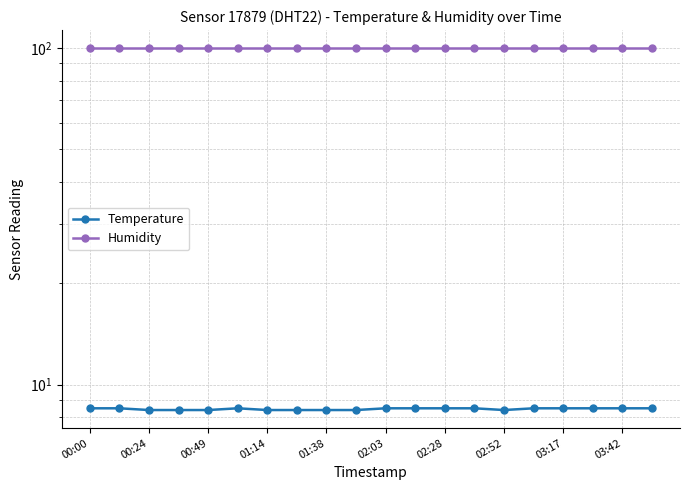

True or false: Temperature and Humidity cross at least once.

False